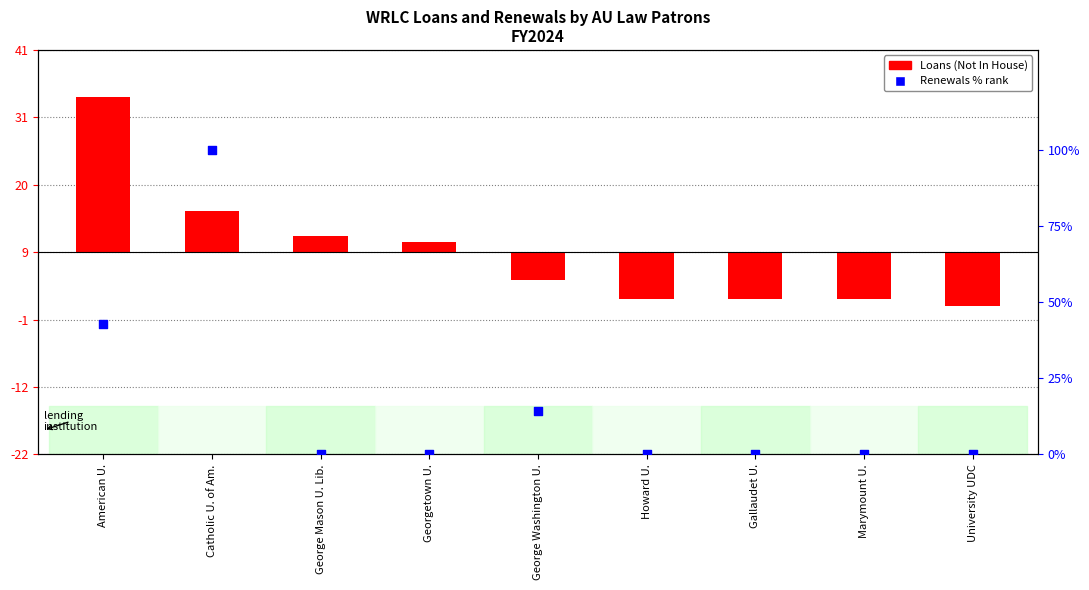

Which series contains the lowest Y value?

Loans (Not In House)